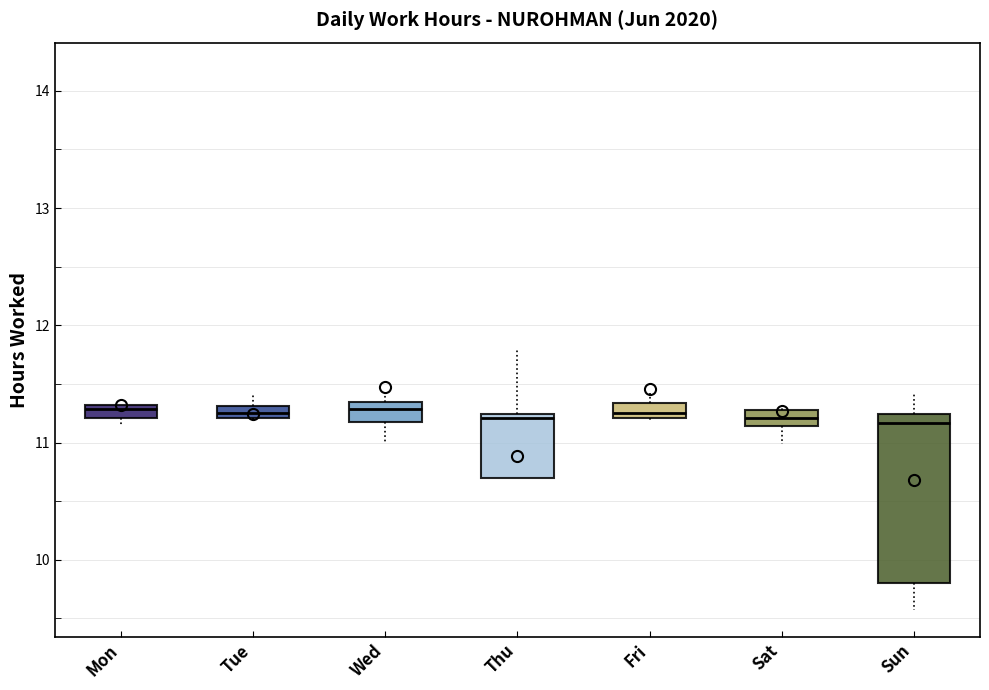

Where is the lower edge of the box for Fri on the y-axis? The values are not printed on the chart, so give them approximately, as read against the axis.

11.2